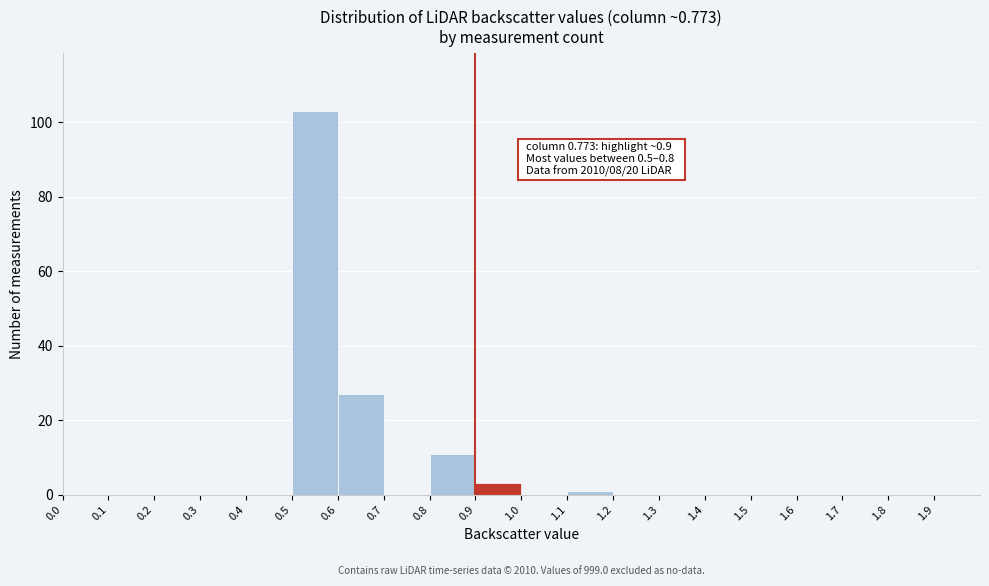

Over which range of the x-axis is the bar tallest?

0.5 to 0.6